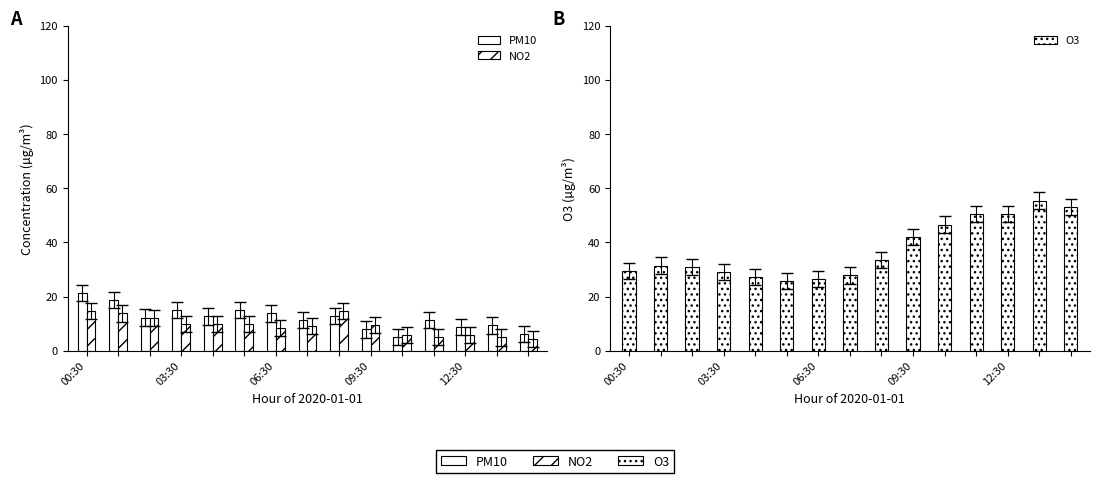

Reading right to left, list all the values displayed in this chart.

PM10: 6.3	9.4	8.7	11.3	5.2	7.9	12.9	11.2	13.8	15.2	12.7	15.2	12.2	18.6	21.2
NO2: 4.2	4.9	5.9	5.0	5.7	9.6	14.6	9.1	8.4	9.8	9.8	10.0	12.0	13.8	14.7
O3: 53.1	55.4	50.5	50.4	46.6	42.0	33.6	27.8	26.4	25.9	27.3	29.1	30.8	31.5	29.4